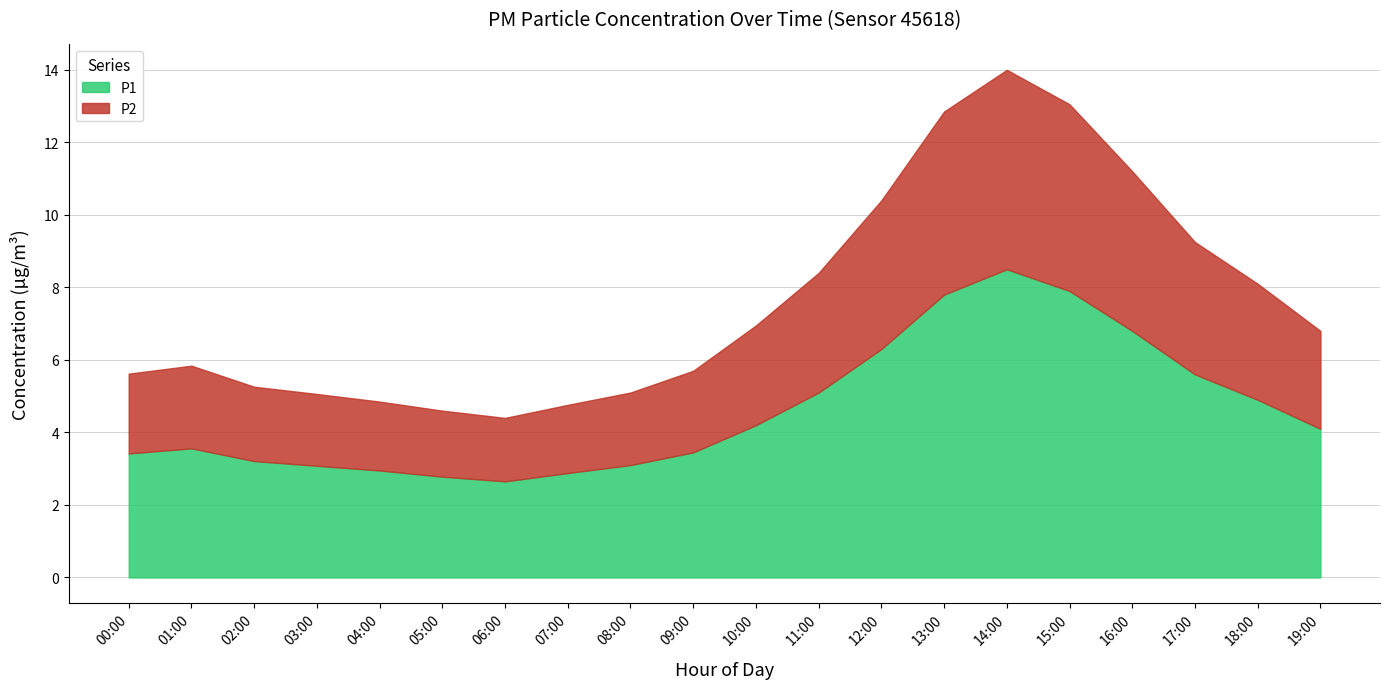

Reading right to left, list all the values displayed in this chart.

P1: 4.1	4.9	5.6	6.8	7.9	8.5	7.8	6.3	5.1	4.2	3.5	3.1	2.9	2.6	2.8	3.0	3.1	3.2	3.6	3.4
P2: 2.7	3.2	3.6	4.4	5.2	5.5	5.0	4.1	3.3	2.8	2.2	2.0	1.9	1.8	1.8	1.9	2.0	2.0	2.3	2.2